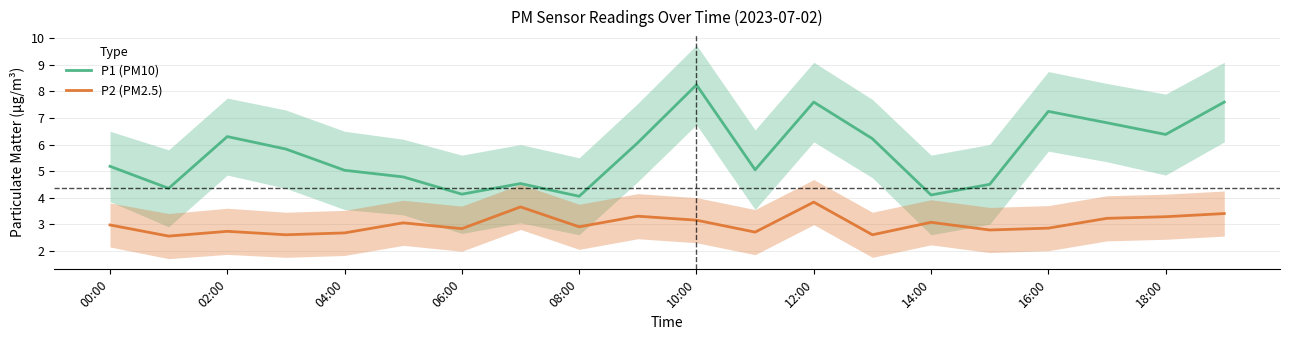

List the series in order of their peak value, lowest first.

P2 (PM2.5), P1 (PM10)